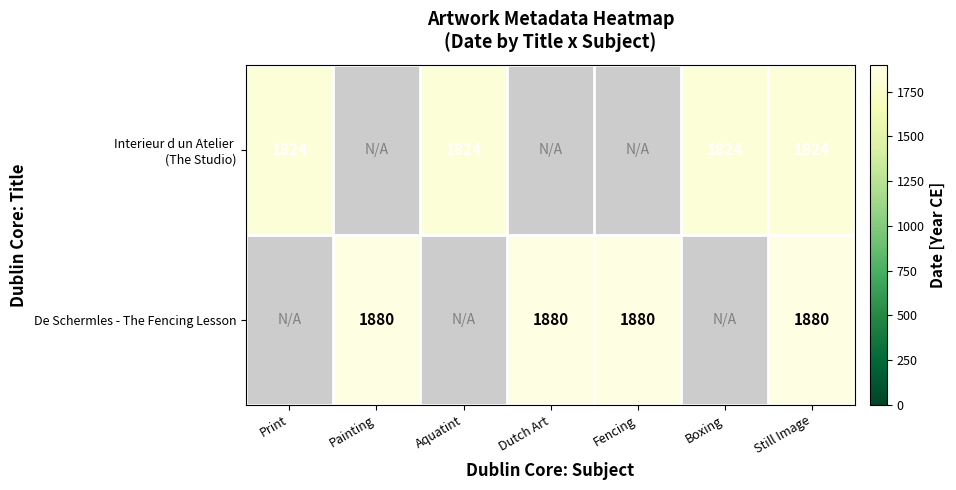

What is the difference between the highest and lowest values at Still Image?

56